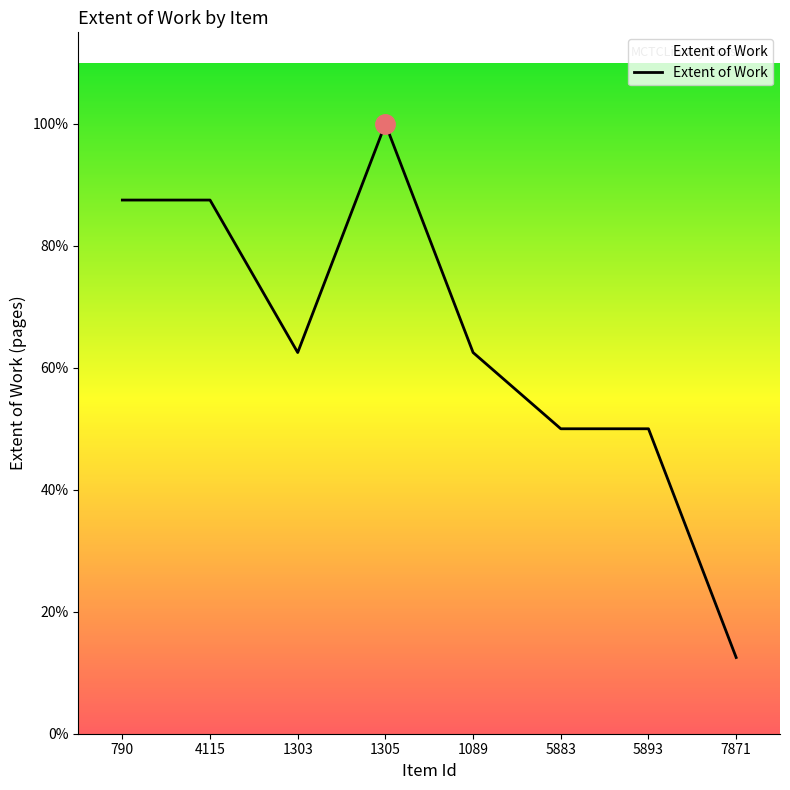

Reading left to right, extract all data points from this chart.

790=28	4115=28	1303=20	1305=32	1089=20	5883=16	5893=16	7871=4